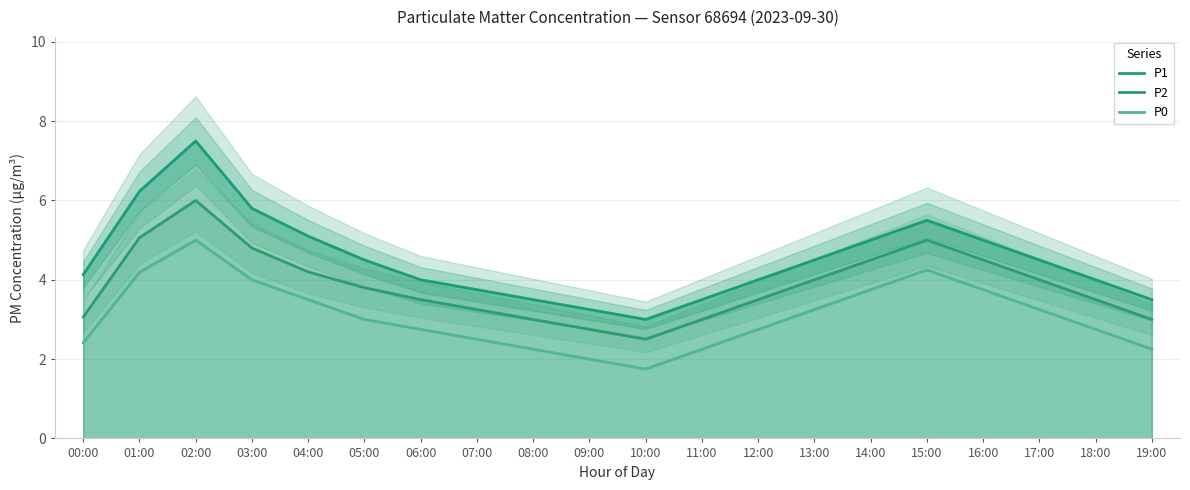

What is the spread (max minus min) of values at 15:00?

1.2